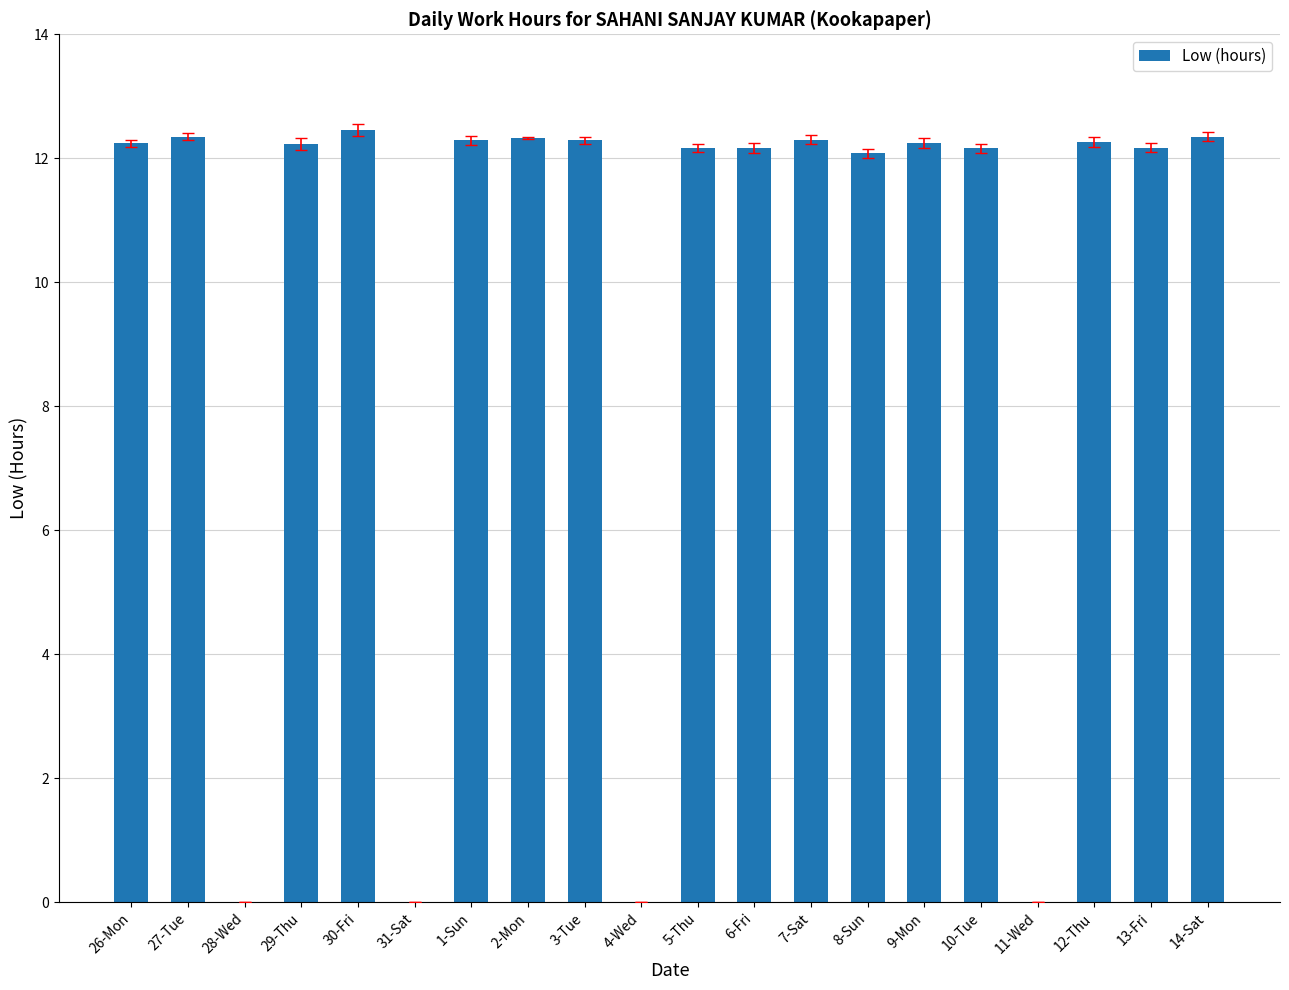

What is the maximum value shown in the chart?

12.5